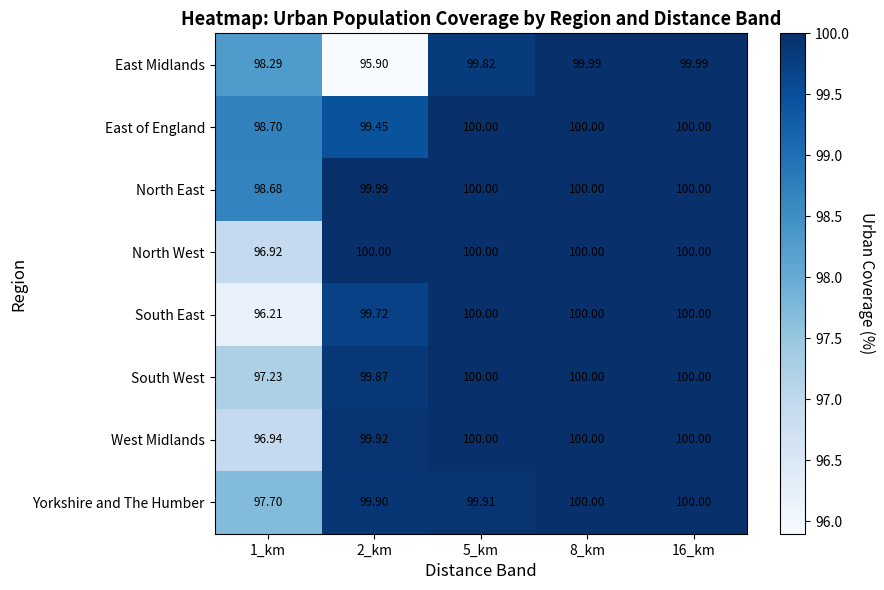

At how many categories does at least one series exceed 99?

4